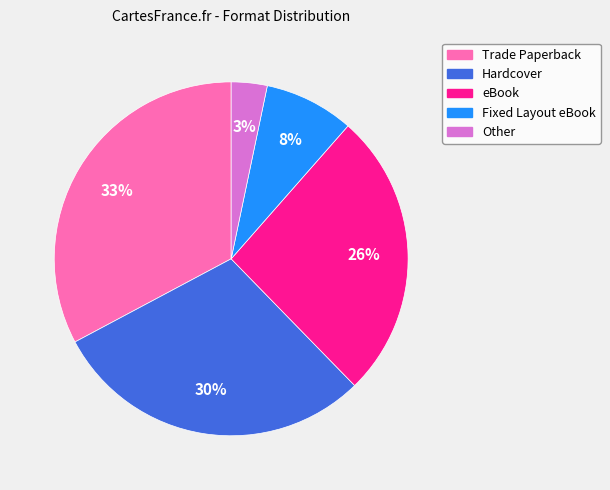

How many slices are in this pie chart?

5